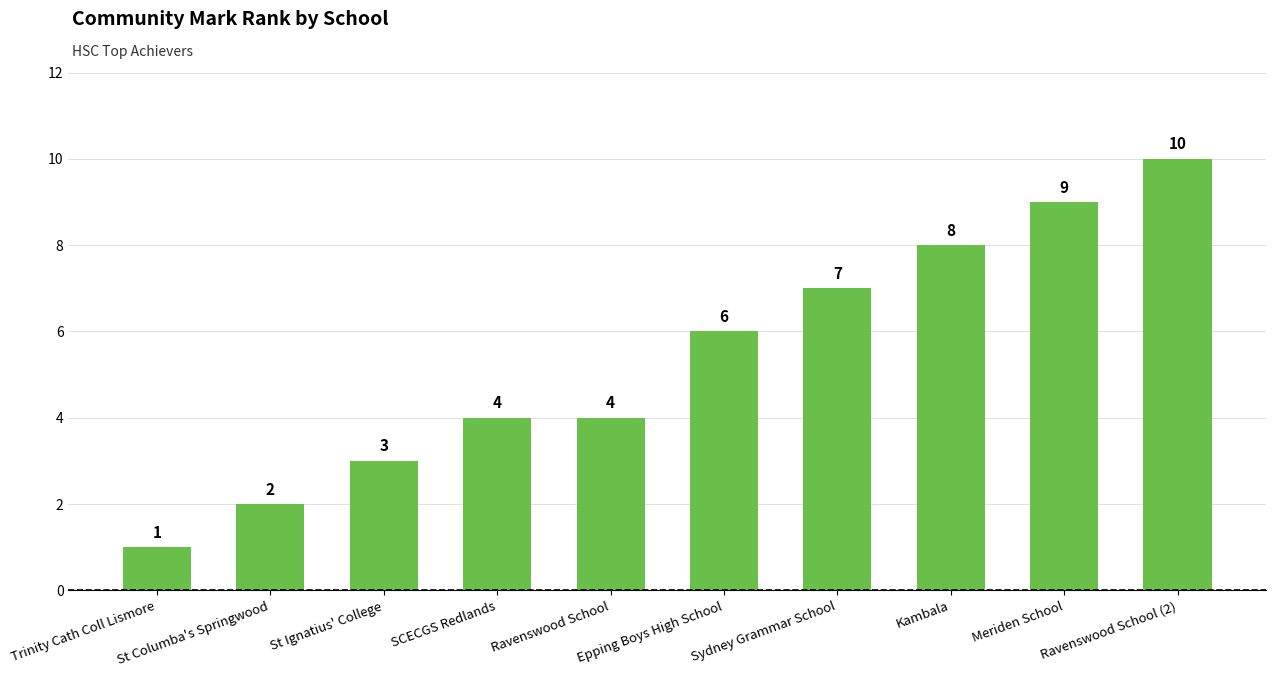

How many values are below 6?

5